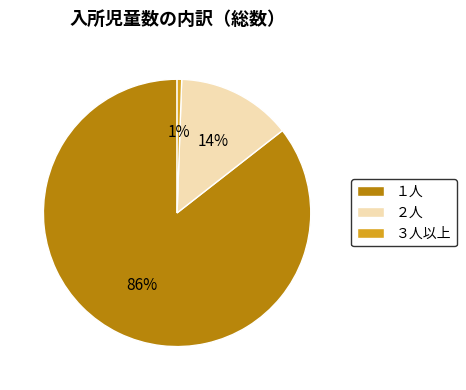

True or false: ３人以上 accounts for 14% of the total.

False